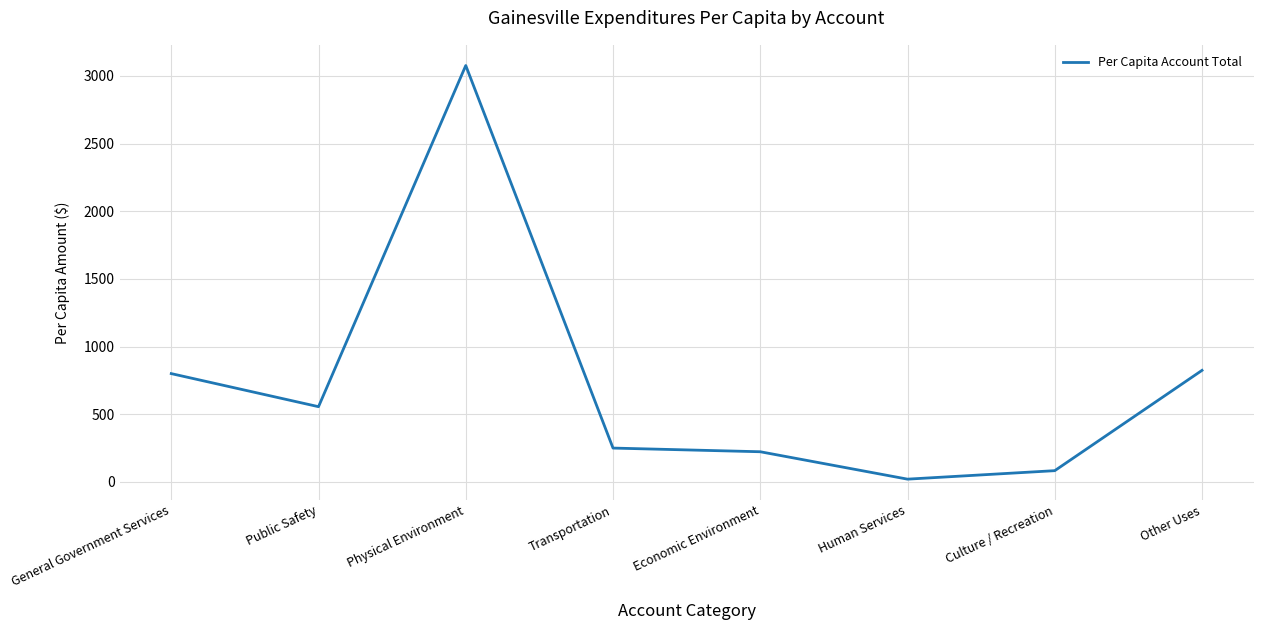

Which label corresponds to the largest value in the chart?

Physical Environment